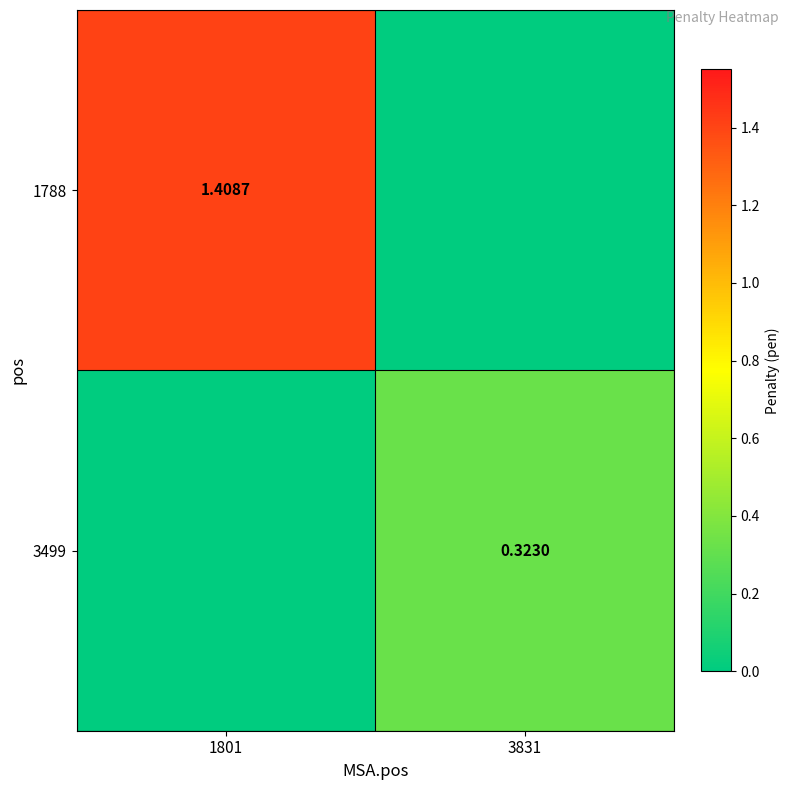

Count the number of categories in the chart.

2